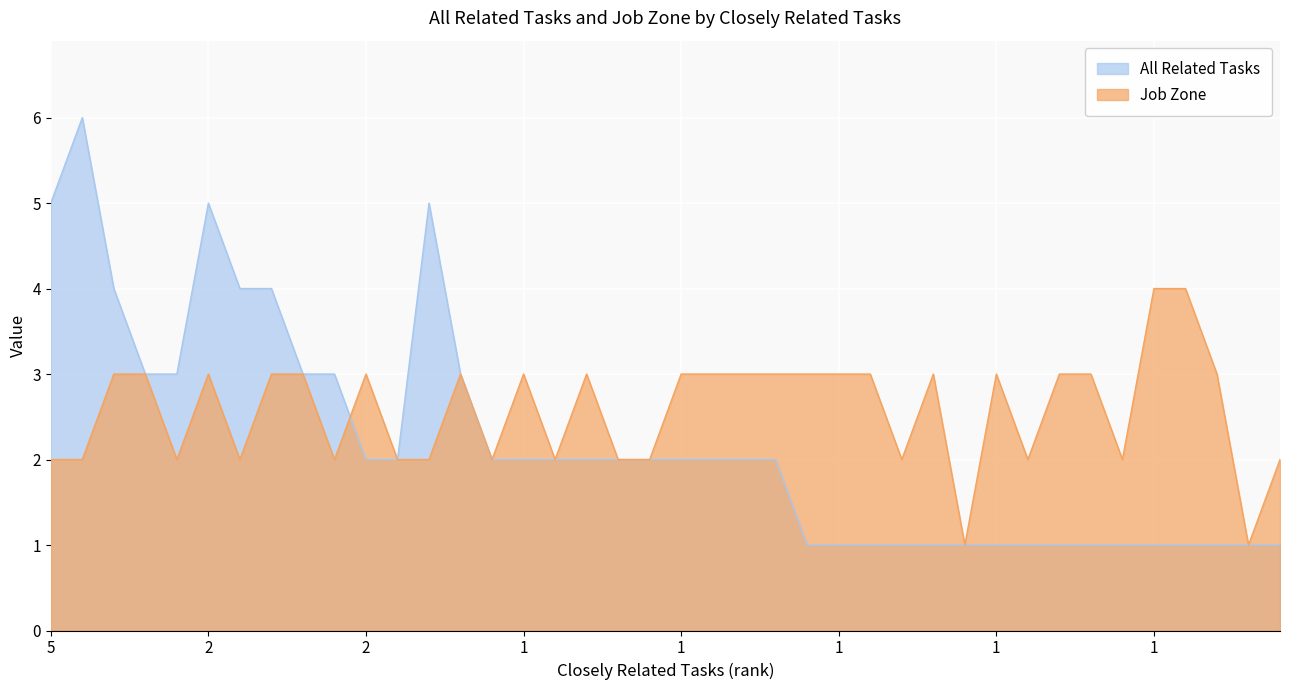

What is the value of the Job Zone point at the 6th from the left?

3